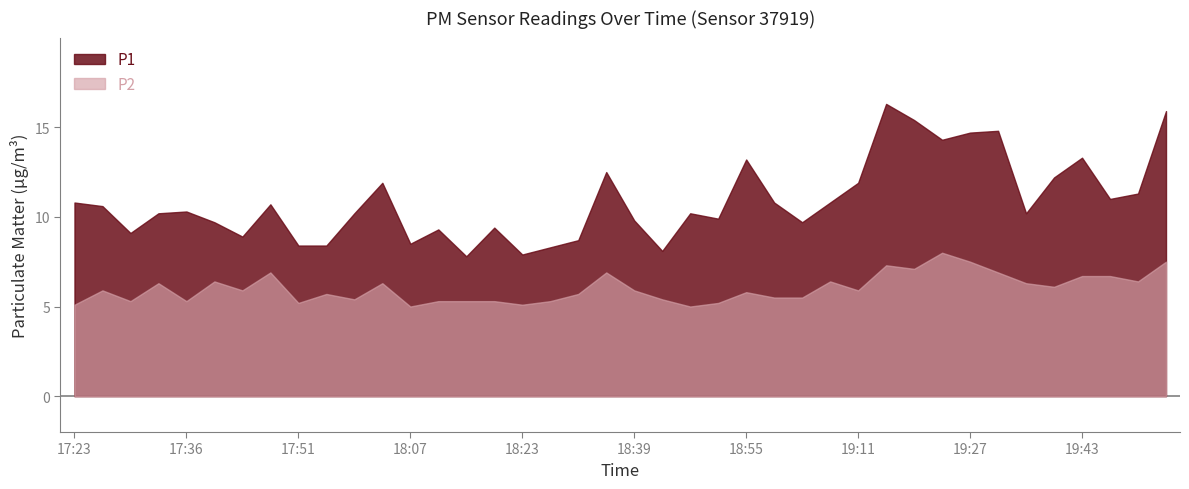

Is it true that P1 equals 8.5 at 19:55?

False